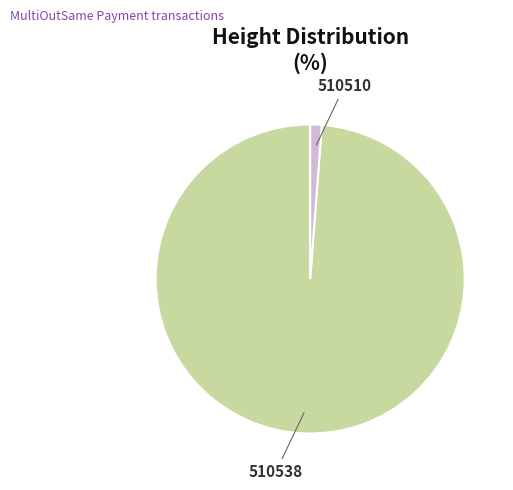

Rank the categories by value from lowest to highest.

510510, 510538